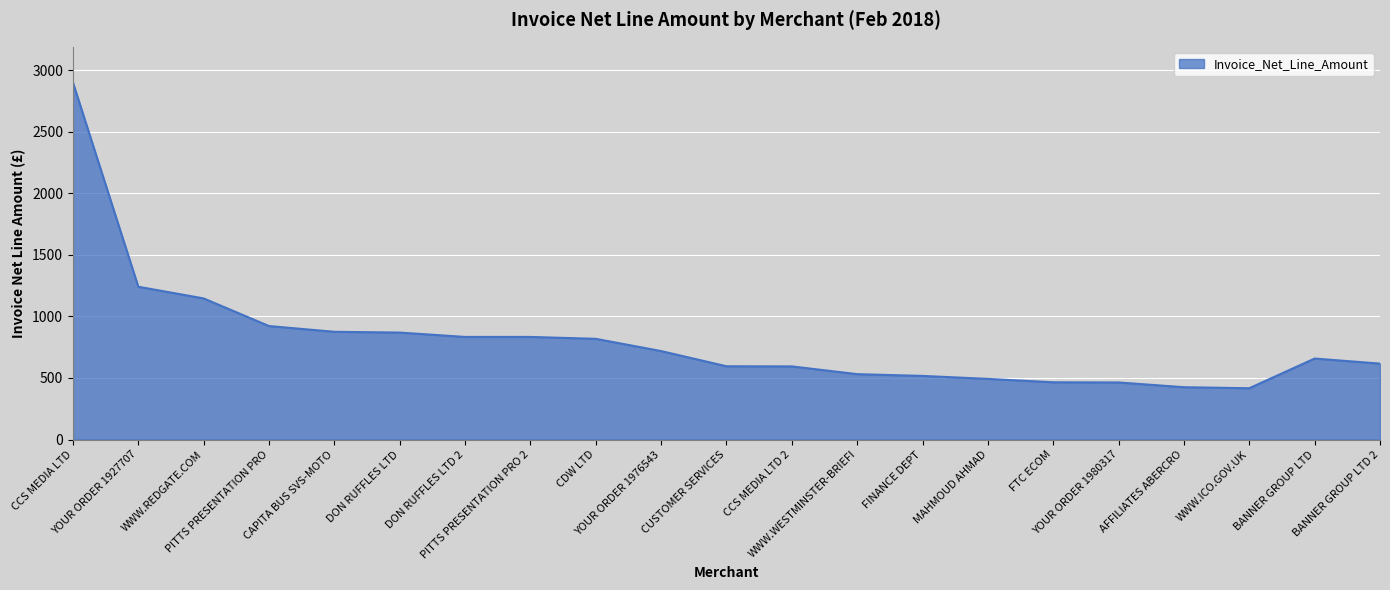

What is the smallest value displayed?

416.7